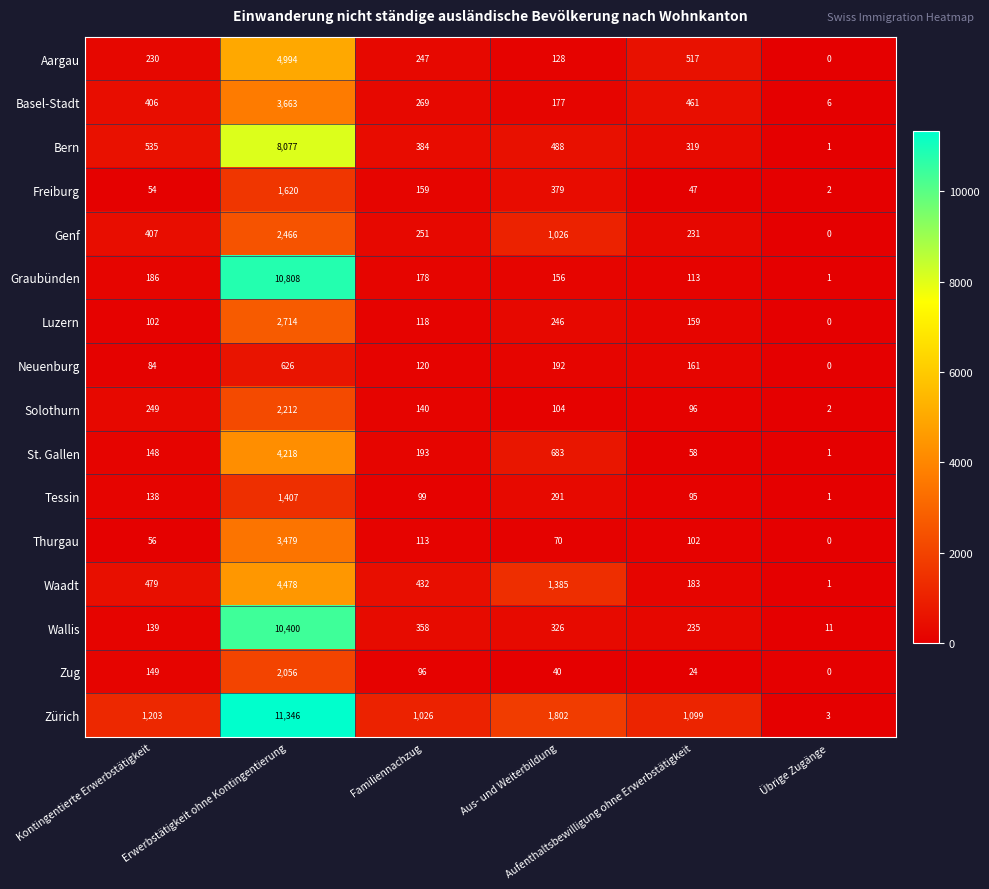

What is the difference between the second highest and minimum values in the Freiburg series?

377